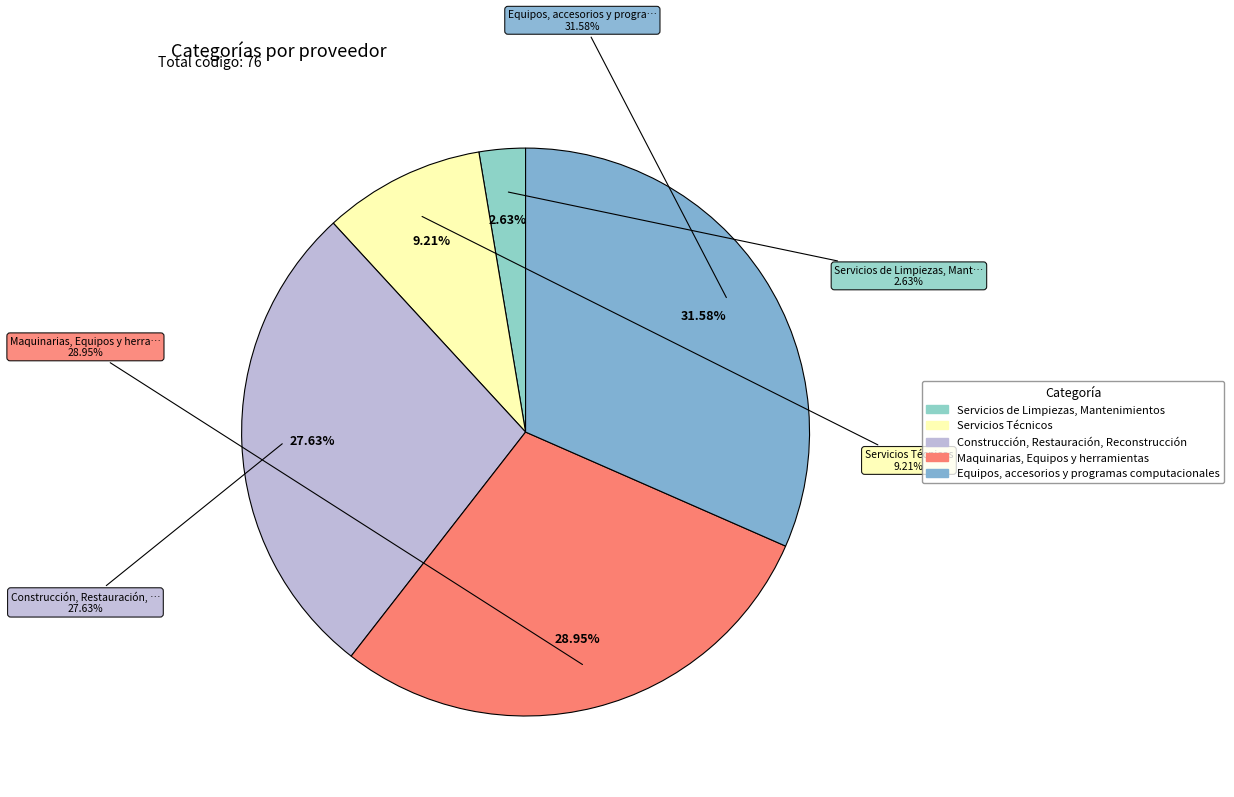

Does any single category account for the majority?

No